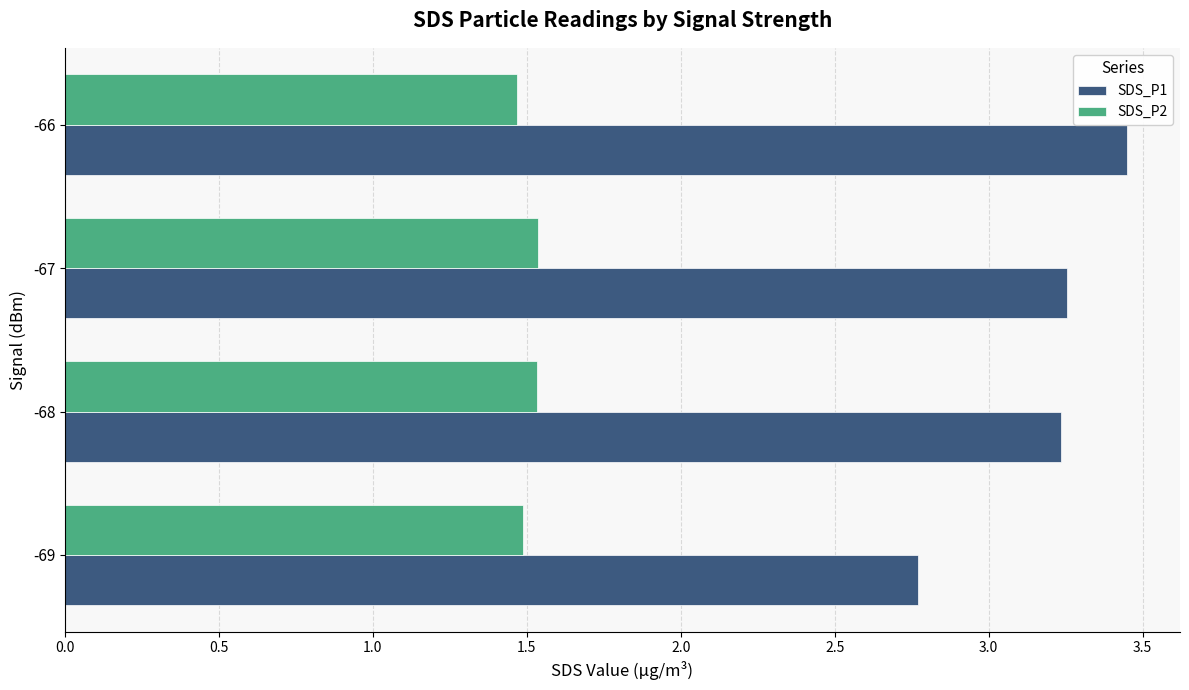

The SDS_P2 series shows 1.5 at -67. True or false?

True